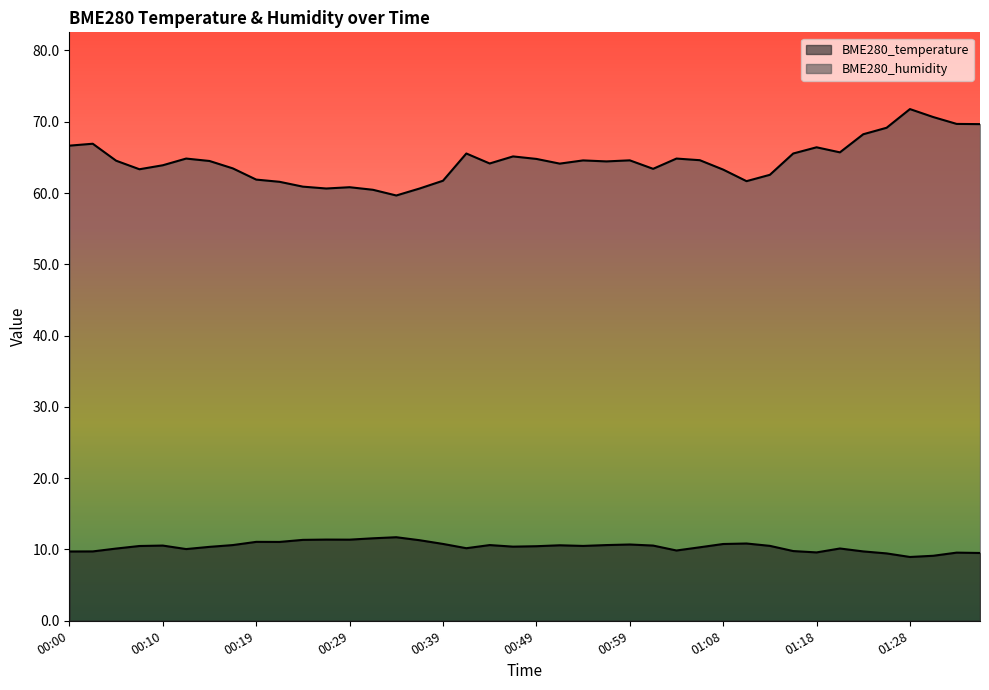

True or false: BME280_temperature and BME280_humidity cross at least once.

False